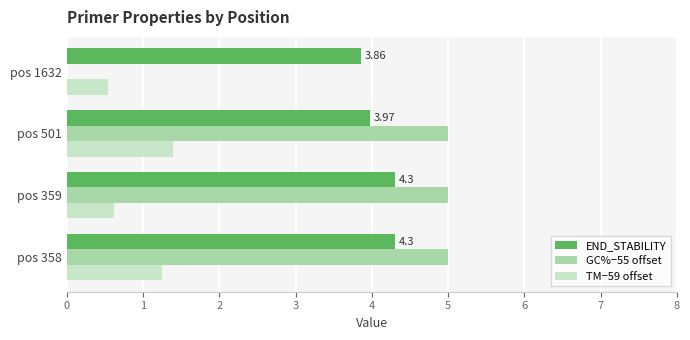

How many distinct data groups are displayed?

3